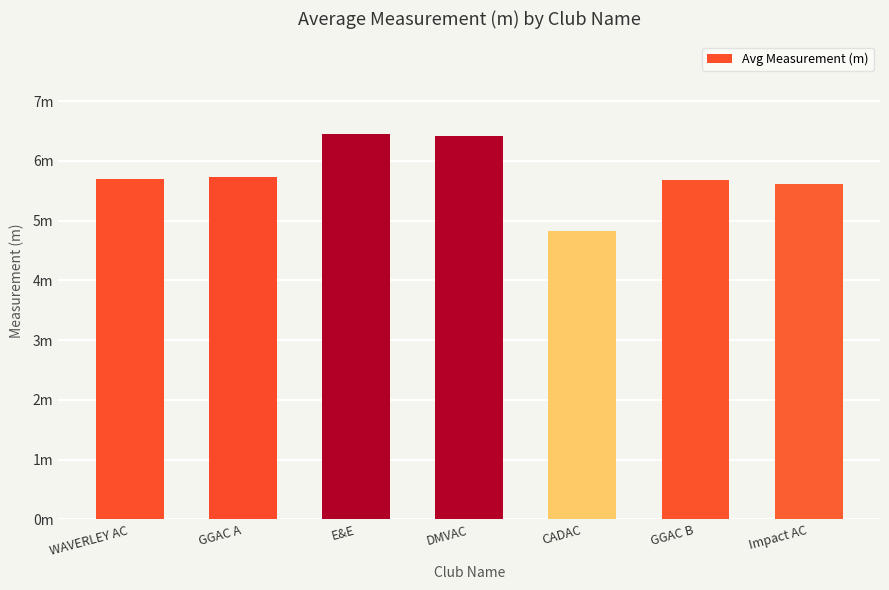

What is the difference between the second highest and minimum values?

1.6